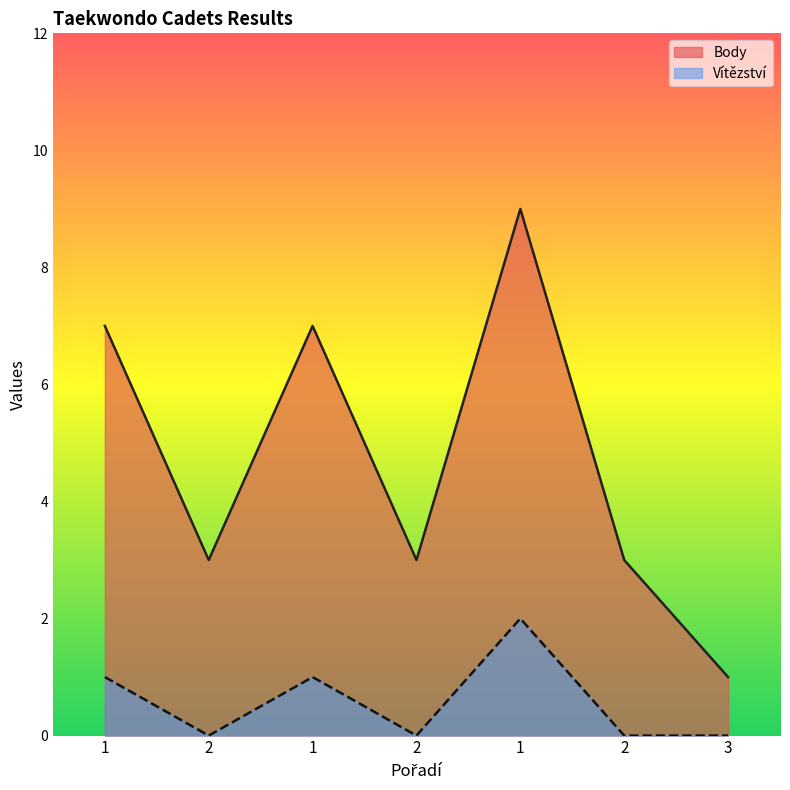

Which series has the largest total across all categories?

Body